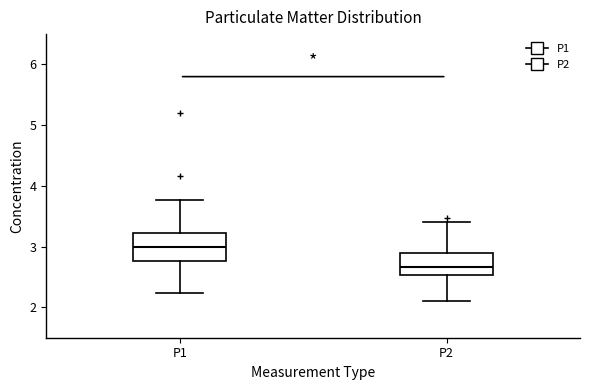

Where is the upper edge of the box for P1 on the y-axis? The values are not printed on the chart, so give them approximately, as read against the axis.

3.2